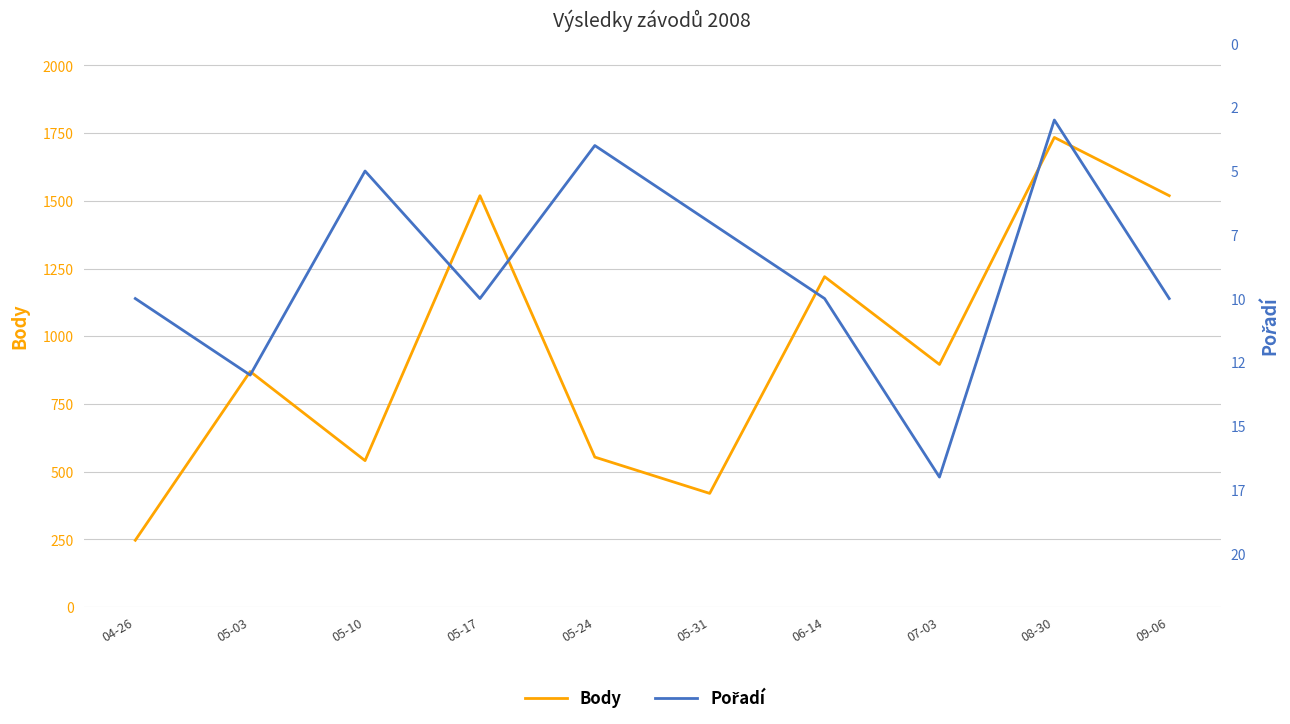

Reading left to right, list all the values displayed in this chart.

Body: 247	870	541	1519	554	420	1220	896	1734	1519
Pořadí: 10	13	5	10	4	7	10	17	3	10